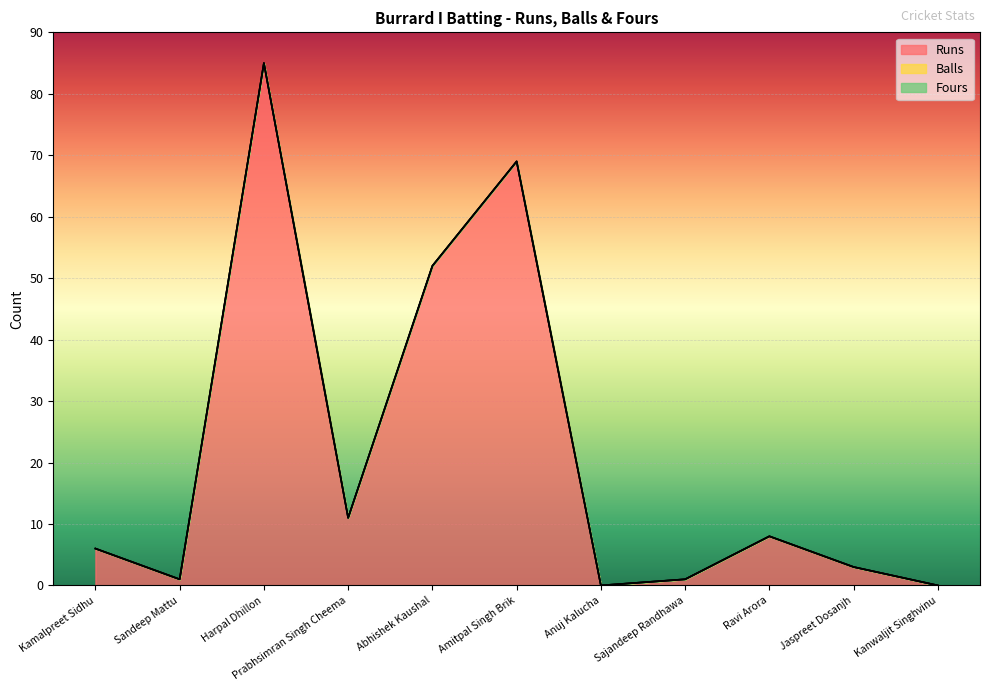

Reading right to left, transcribe all the data shown in this chart.

Runs: Kanwaljit Singhvinu=0	Jaspreet Dosanjh=3	Ravi Arora=8	Sajandeep Randhawa=1	Anuj Kalucha=0	Amitpal Singh Brik=69	Abhishek Kaushal=52	Prabhsimran Singh Cheema=11	Harpal Dhillon=85	Sandeep Mattu=1	Kamalpreet Sidhu=6
Balls: Kanwaljit Singhvinu=0	Jaspreet Dosanjh=0	Ravi Arora=0	Sajandeep Randhawa=0	Anuj Kalucha=0	Amitpal Singh Brik=0	Abhishek Kaushal=0	Prabhsimran Singh Cheema=0	Harpal Dhillon=0	Sandeep Mattu=0	Kamalpreet Sidhu=0
Fours: Kanwaljit Singhvinu=0	Jaspreet Dosanjh=0	Ravi Arora=0	Sajandeep Randhawa=0	Anuj Kalucha=0	Amitpal Singh Brik=0	Abhishek Kaushal=0	Prabhsimran Singh Cheema=0	Harpal Dhillon=0	Sandeep Mattu=0	Kamalpreet Sidhu=0